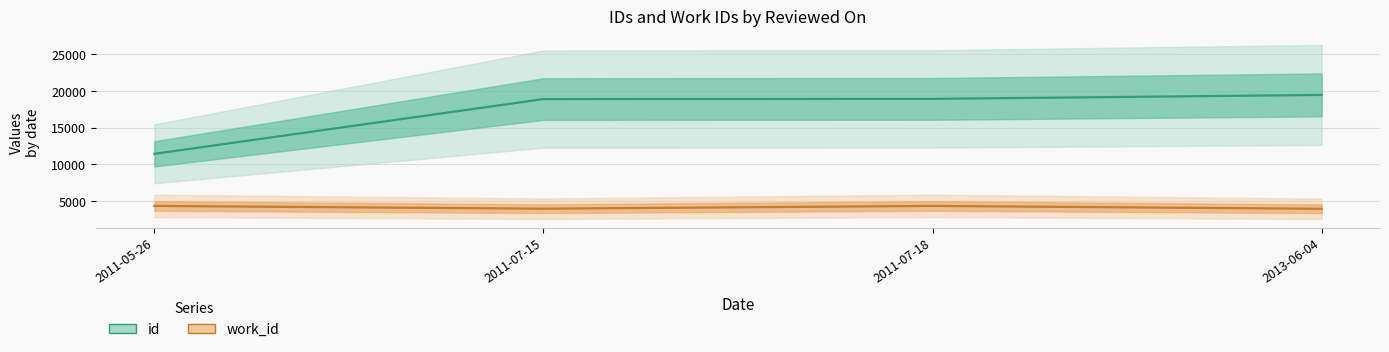

Does the chart display data point markers on the line(s)?

No